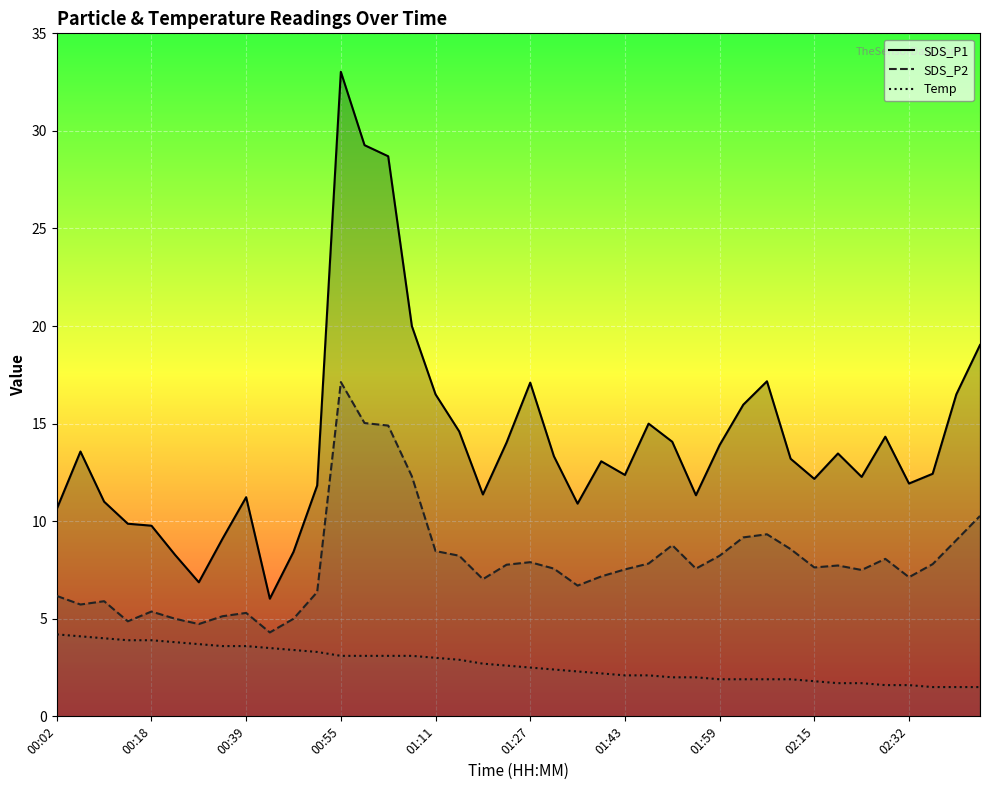

What are all the series names shown in the legend?

SDS_P1, SDS_P2, Temp